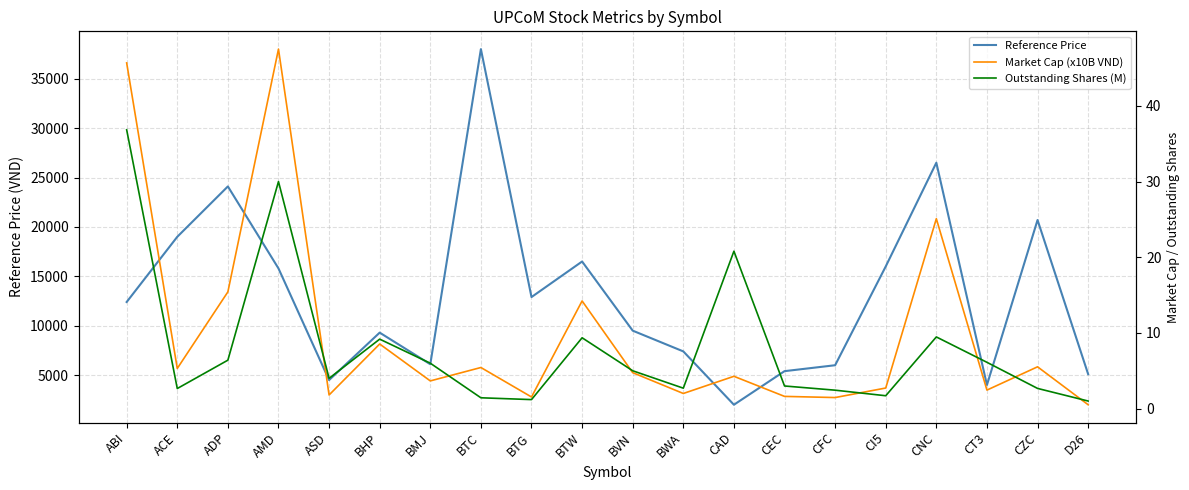

The value of Reference Price at BMJ is 8521.9. True or false?

False